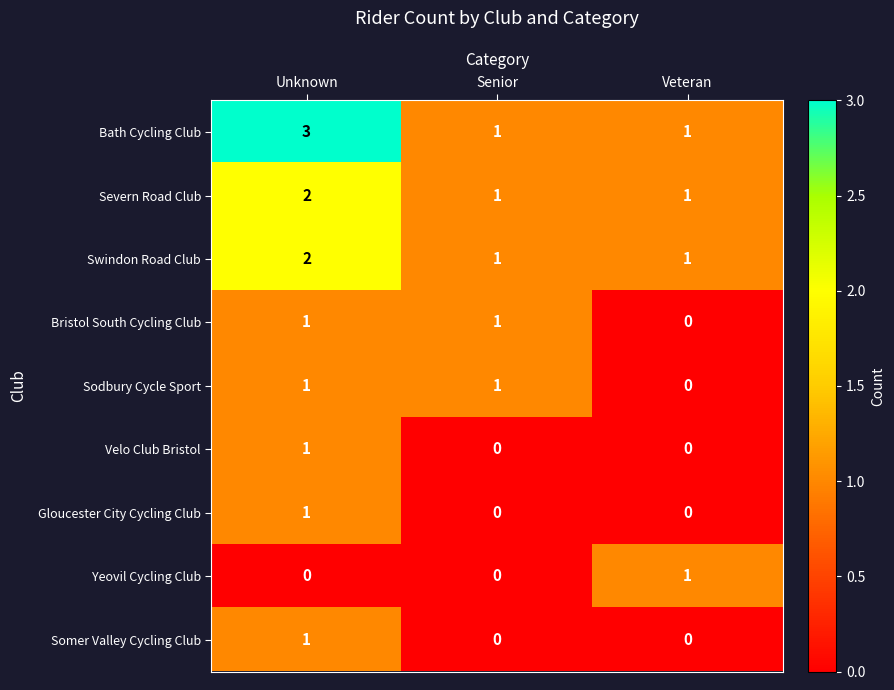

Reading left to right, what are all the values shown in this chart?

Bath Cycling Club: 3	1	1
Severn Road Club: 2	1	1
Swindon Road Club: 2	1	1
Bristol South Cycling Club: 1	1	0
Sodbury Cycle Sport: 1	1	0
Velo Club Bristol: 1	0	0
Gloucester City Cycling Club: 1	0	0
Yeovil Cycling Club: 0	0	1
Somer Valley Cycling Club: 1	0	0